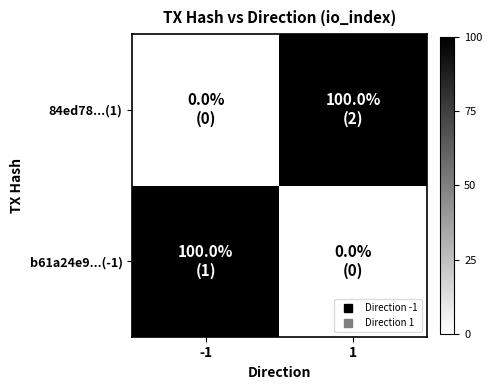

Between -1 and 1, which series saw the biggest shift?

b61a24e9...(-1)